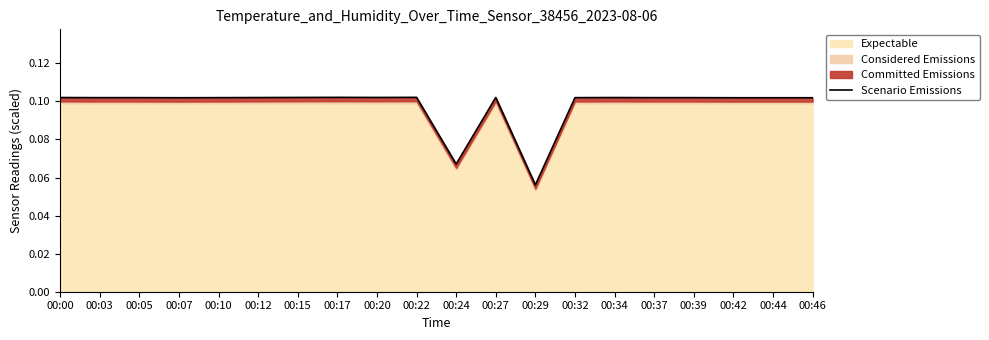

Where is the first local maximum?

00:17